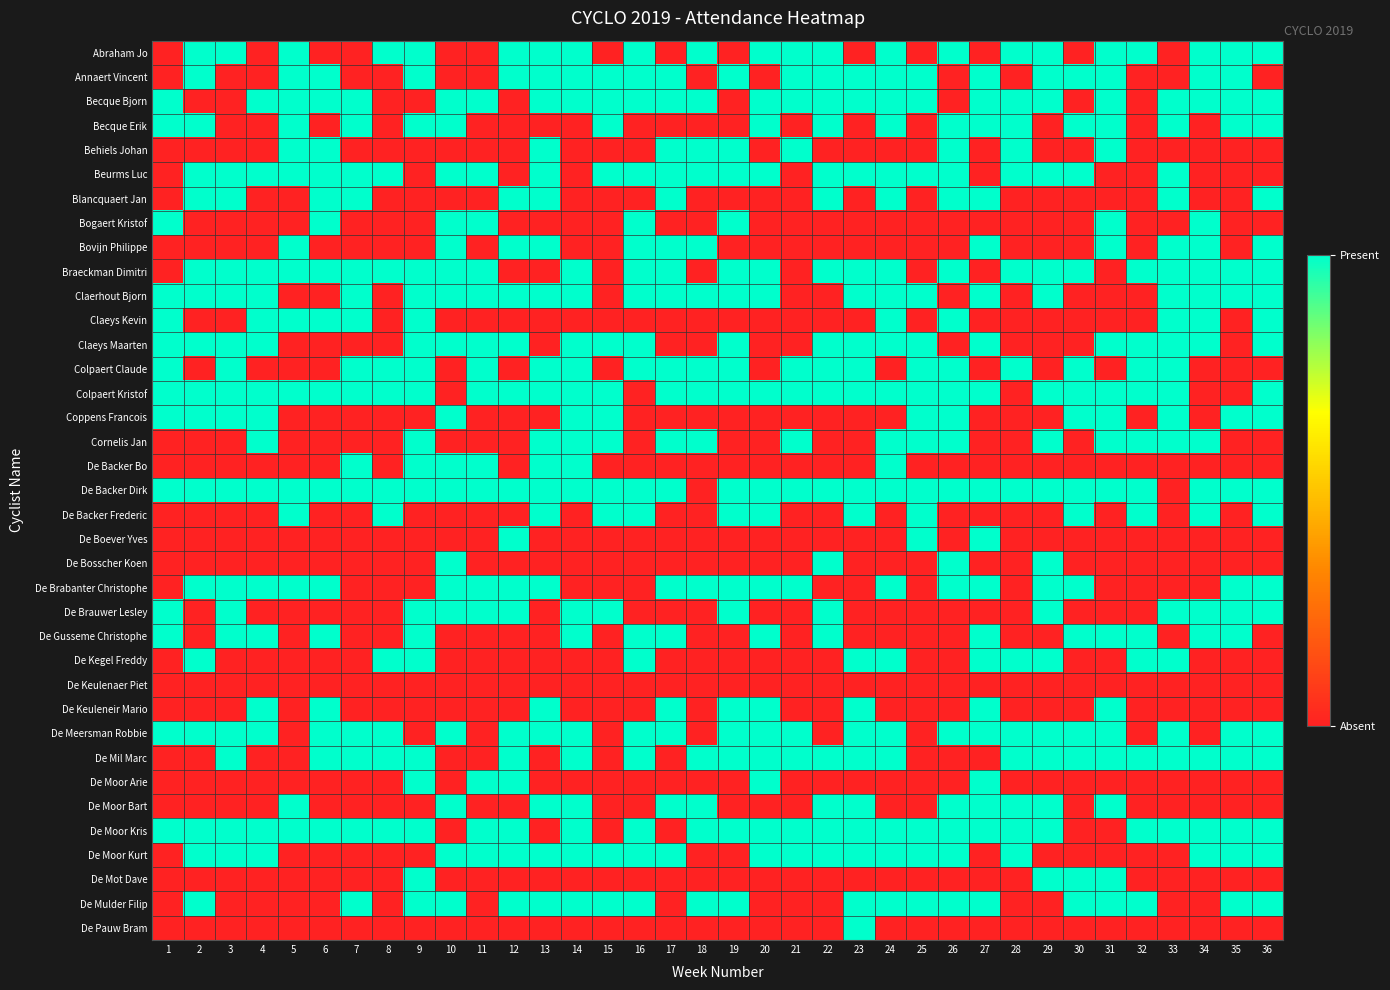

Count the number of categories in the chart.

36